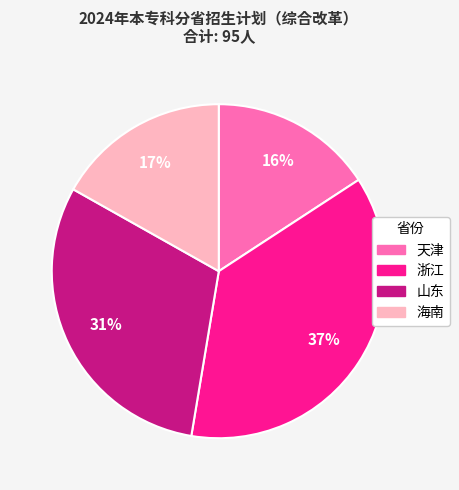

To the nearest percent, what is the average slice percentage?

25%